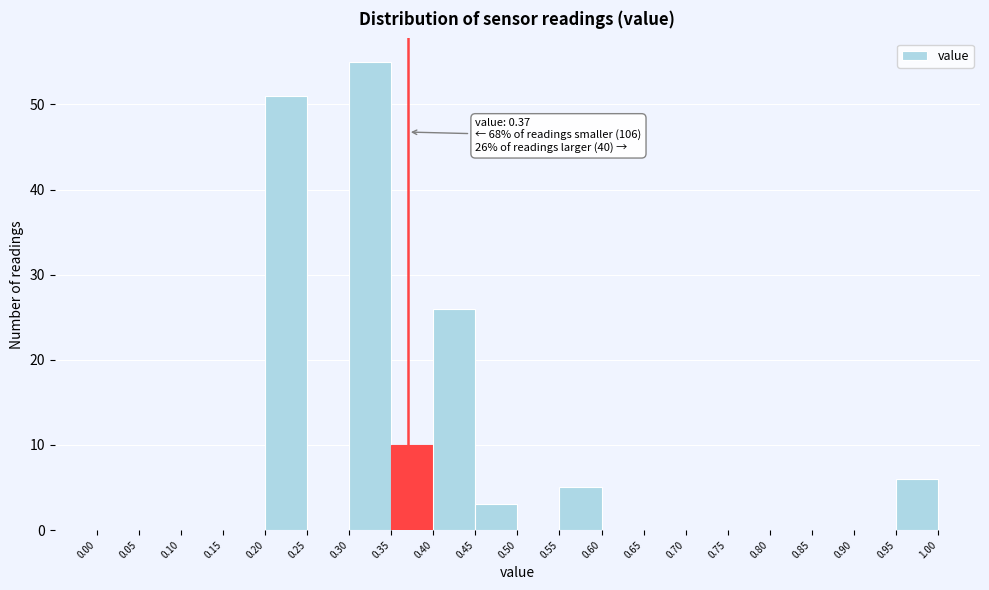

Over which range of the x-axis is the bar tallest?

0.30 to 0.35